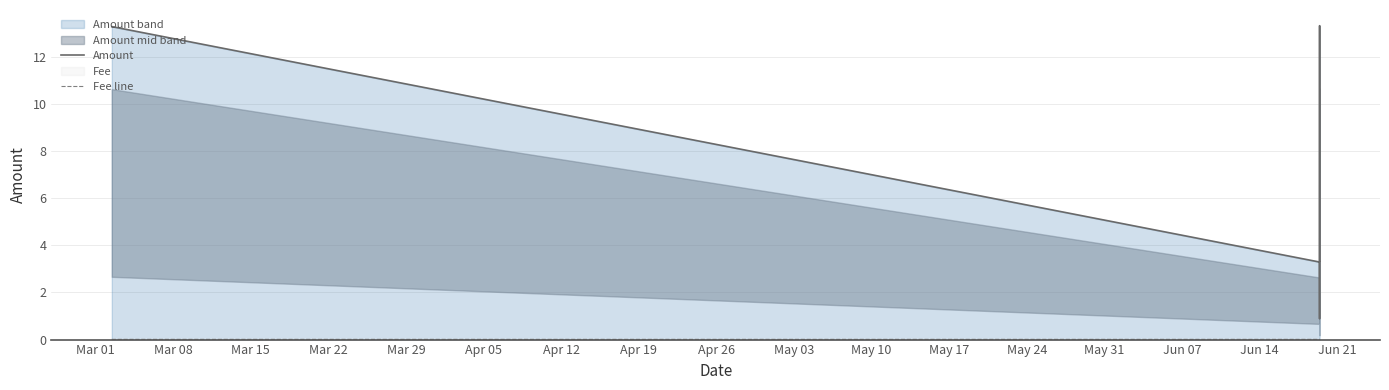

How many values in the Amount series exceed 3?

4